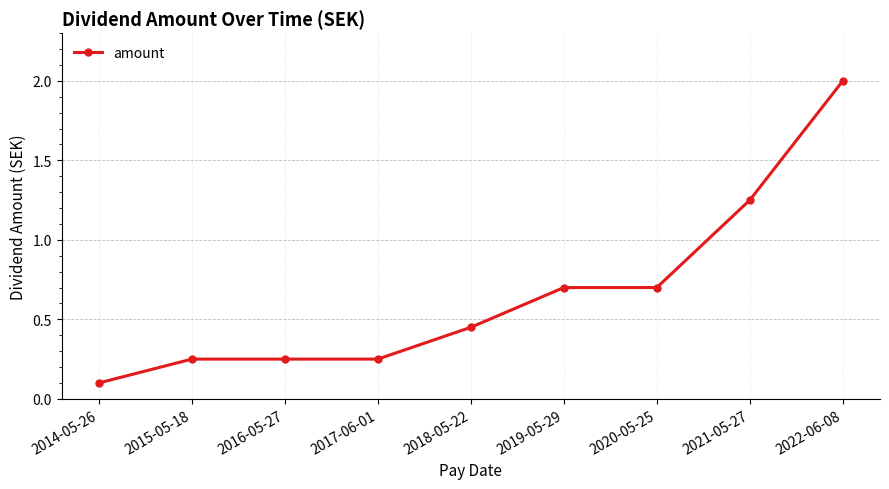

What is the label of the 6th point from the left?

2019-05-29